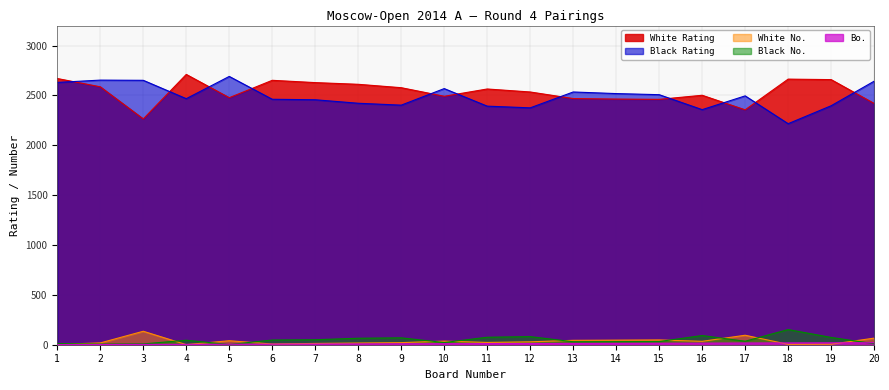

Which series changed the most between 7 and 13?

White Rating